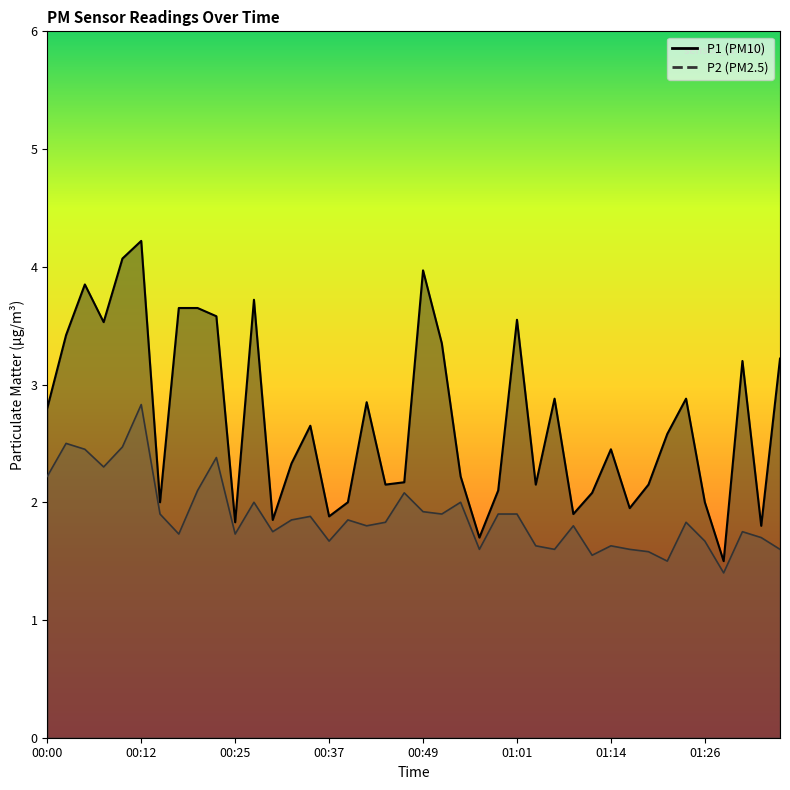

How many series are shown in this chart?

2